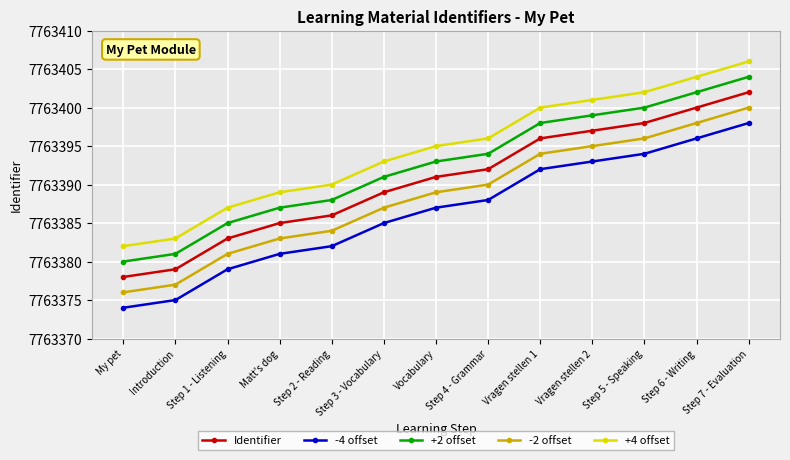

What is the spread (max minus min) of values at Step 1 - Listening?

8